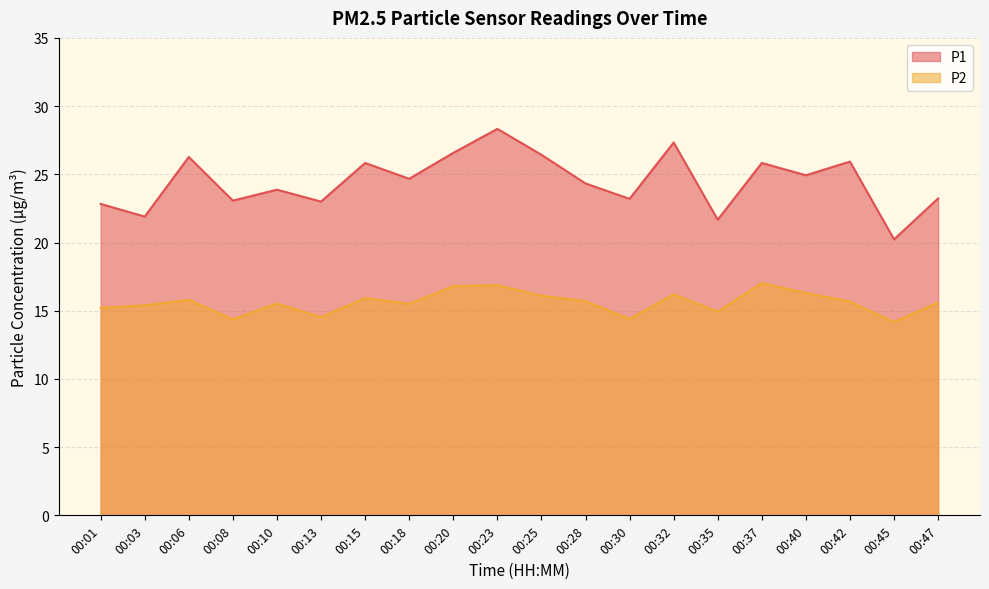

At which category is the sum across all series the highest?

00:23